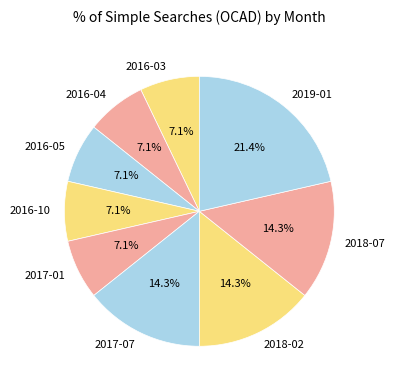

Does any single category account for the majority?

No